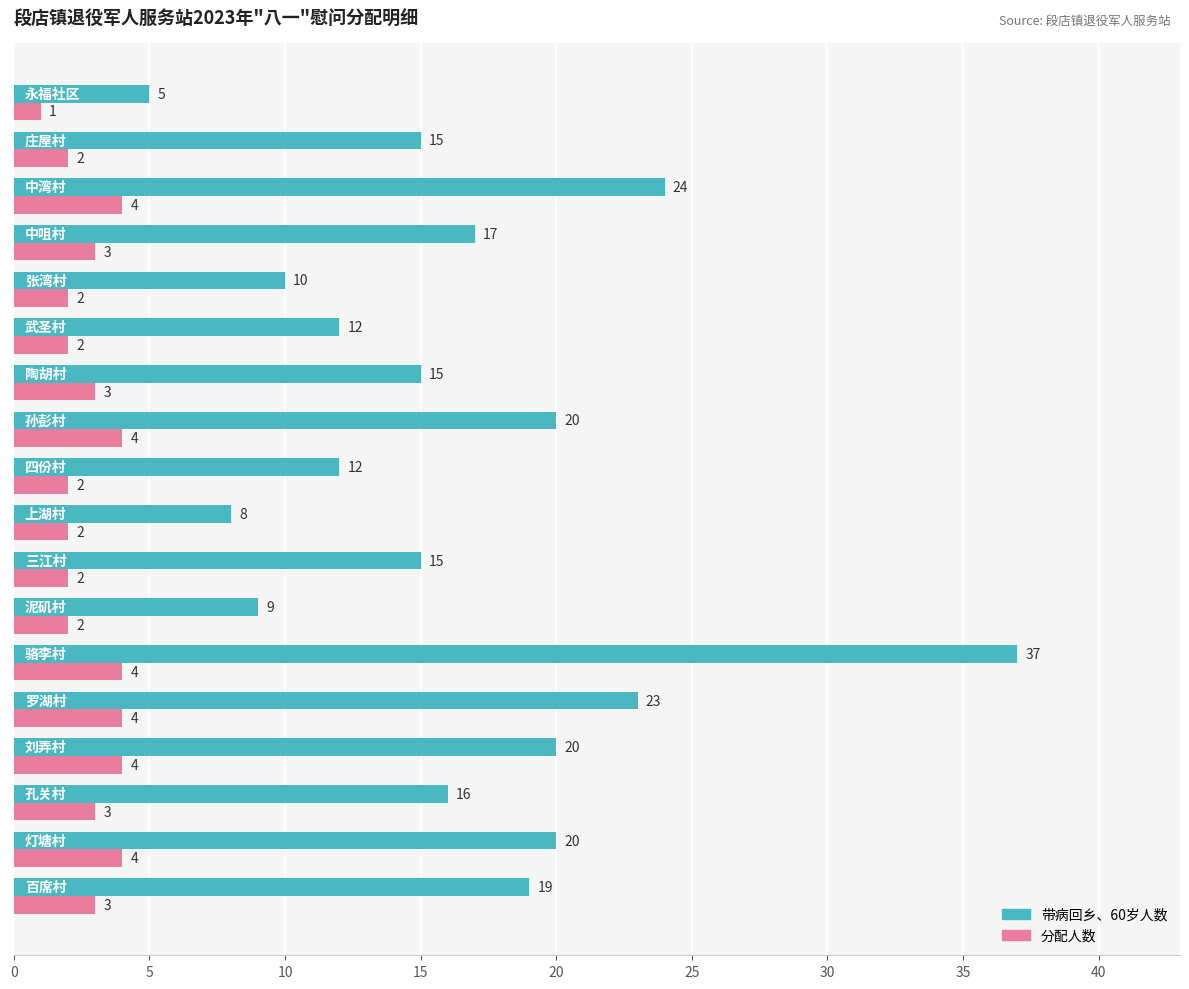

List the series in order of their overall mean, highest first.

带病回乡、60岁人数, 分配人数